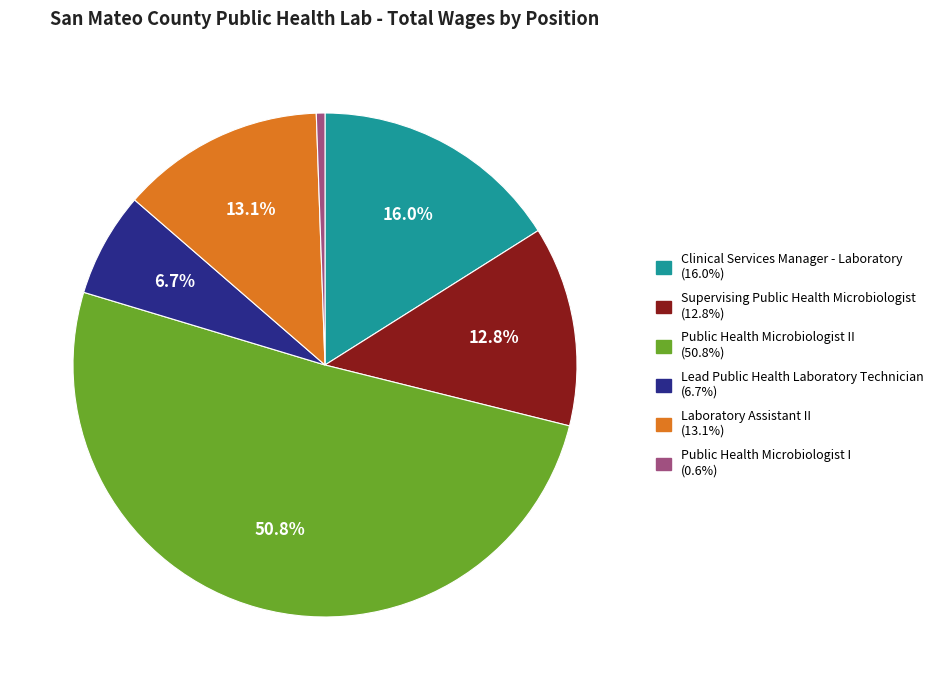

Does any single category account for the majority?

Yes